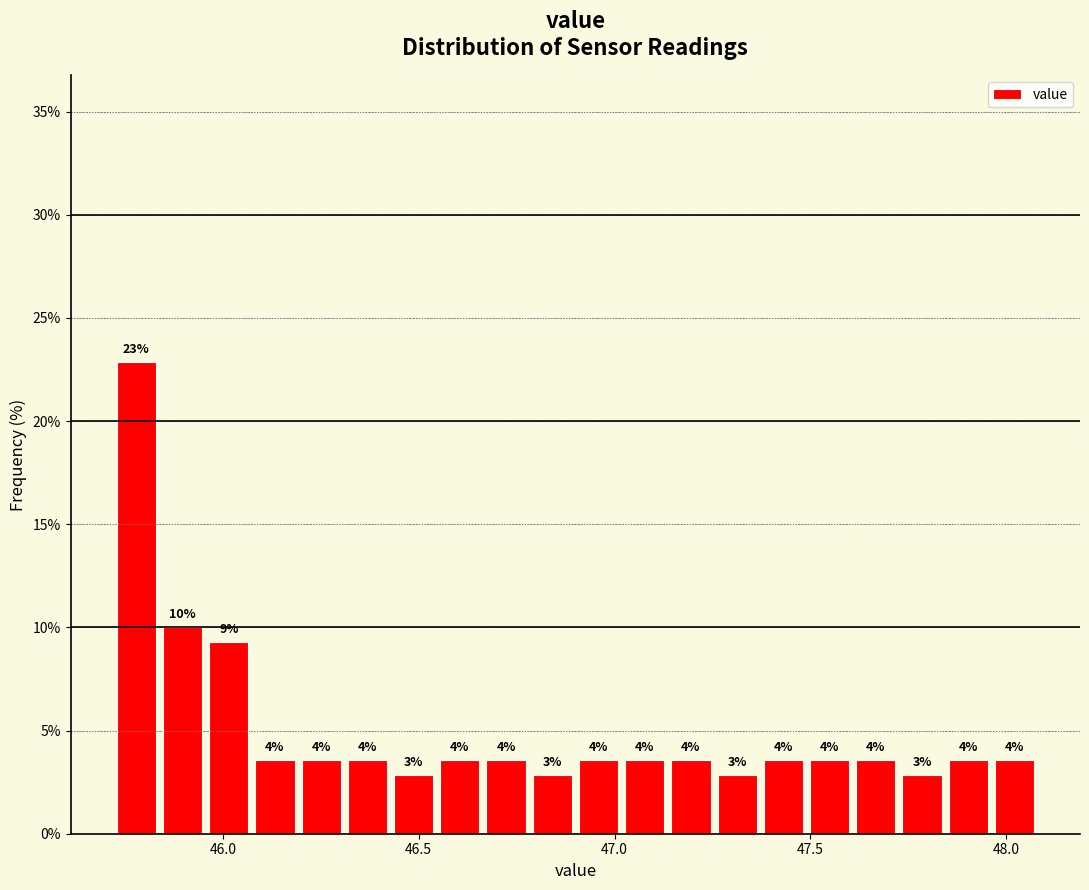

Around what value on the x-axis is the tallest bar? Give the approximate position of its centre, as read against the axis.

45.80